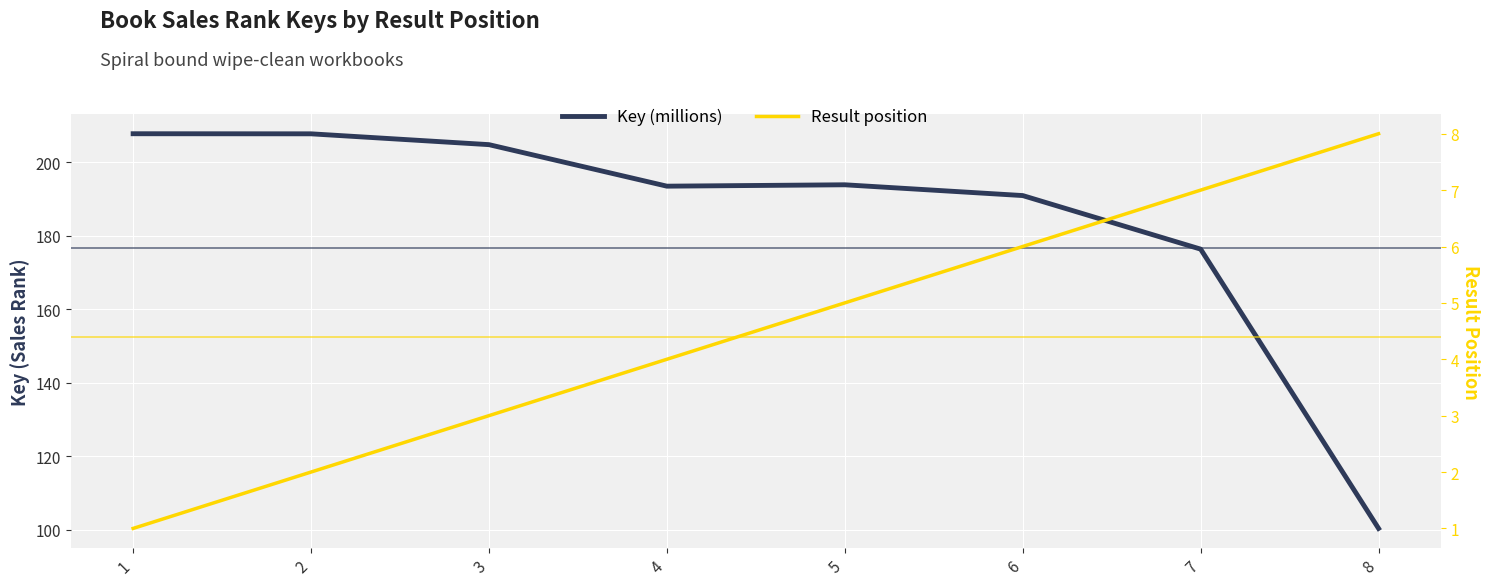

What is the smallest value displayed?

1.0